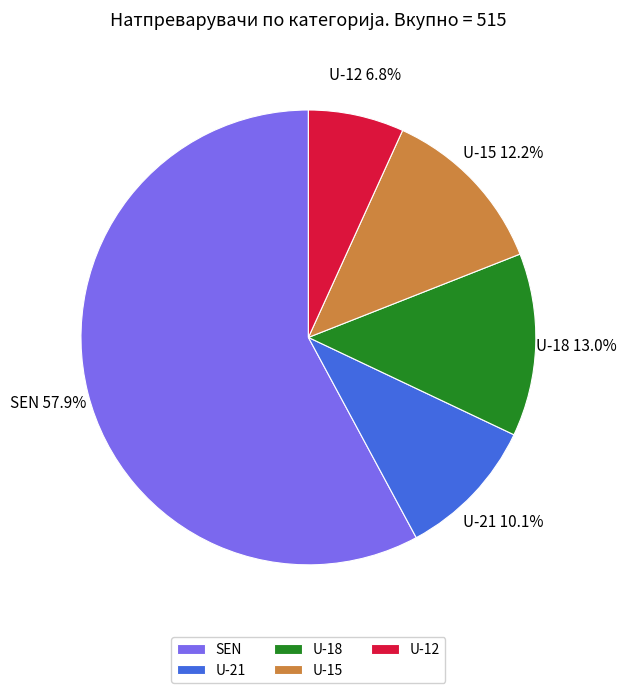

Is it true that U-15 is 12% of the pie?

True